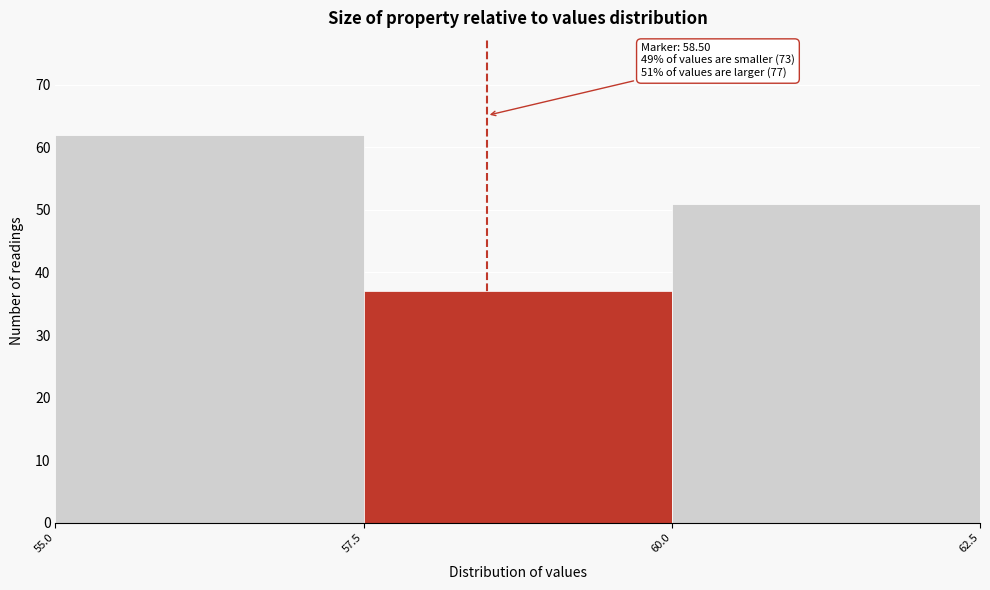

Over which range of the x-axis is the bar tallest?

55.0 to 57.5